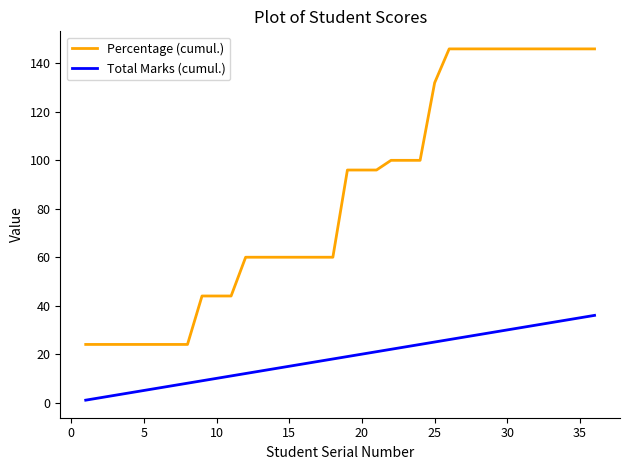

What is the maximum value for Percentage (cumul.)?

146